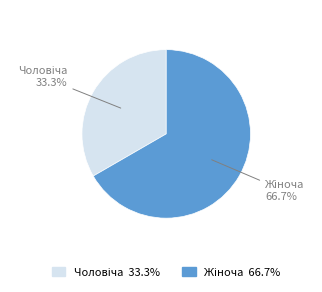

Do Жіноча and Чоловіча together represent more than half of the pie?

Yes